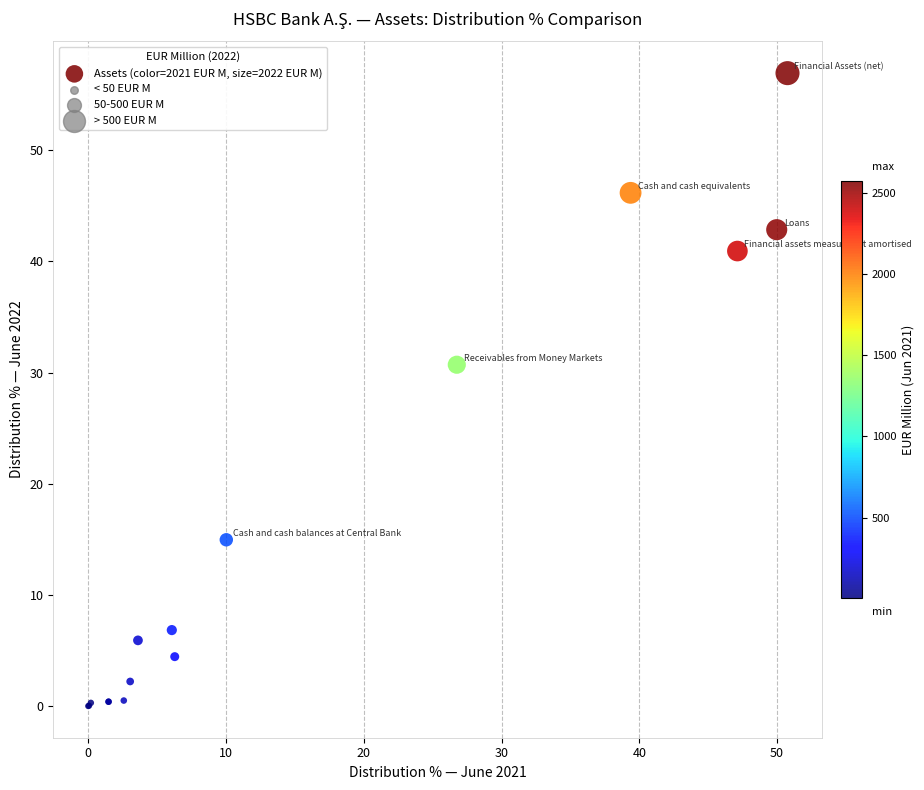

What Y value in the scatter plot is closest to 28?

30.7